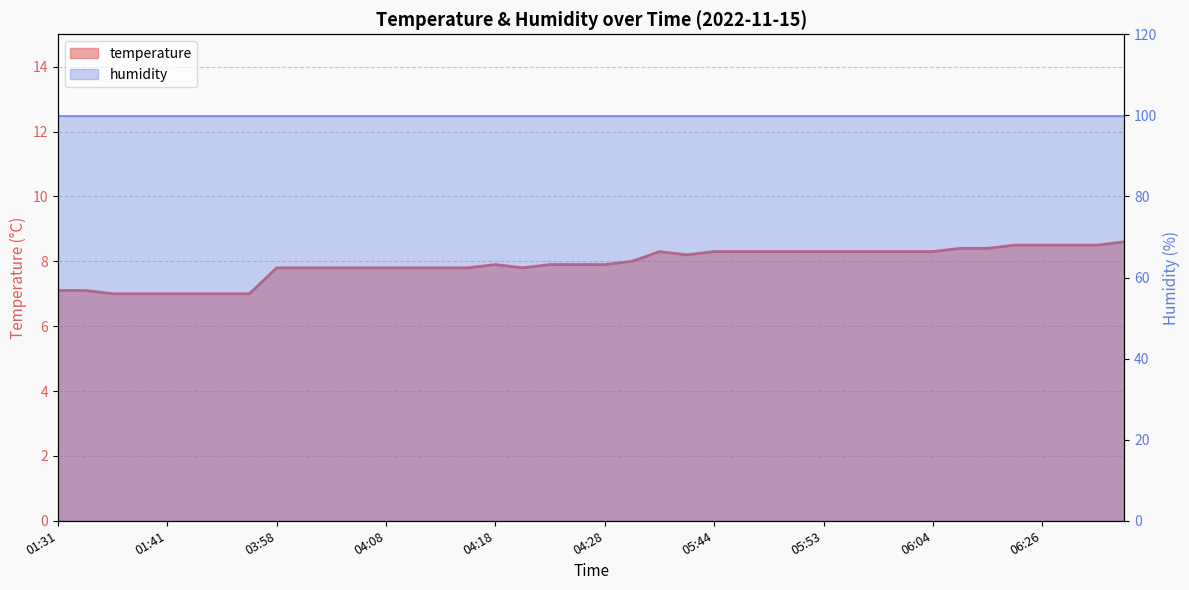

Reading right to left, extract all data points from this chart.

06:34=8.6	06:31=8.5	06:29=8.5	06:26=8.5	06:24=8.5	06:08=8.4	06:06=8.4	06:04=8.3	06:01=8.3	05:59=8.3	05:56=8.3	05:53=8.3	05:51=8.3	05:49=8.3	05:46=8.3	05:44=8.3	05:41=8.2	05:38=8.3	04:31=8.0	04:28=7.9	04:26=7.9	04:23=7.9	04:20=7.8	04:18=7.9	04:15=7.8	04:13=7.8	04:10=7.8	04:08=7.8	04:05=7.8	04:03=7.8	04:01=7.8	03:58=7.8	01:49=7.0	01:46=7.0	01:44=7.0	01:41=7.0	01:38=7.0	01:36=7.0	01:34=7.1	01:31=7.1